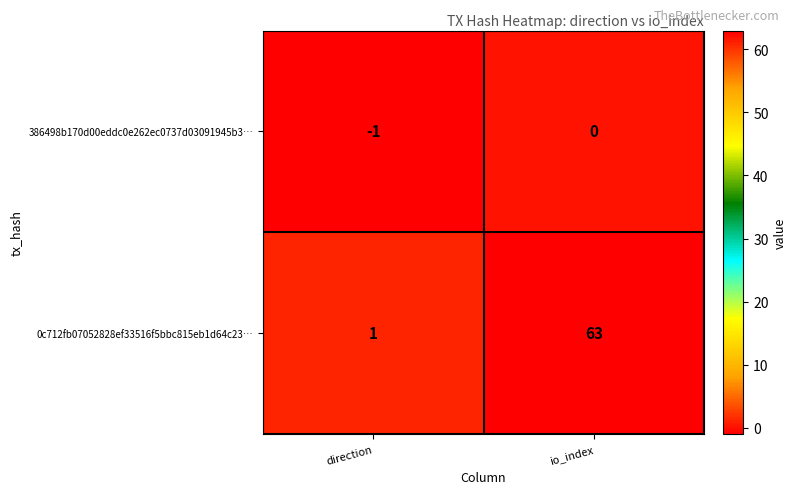

At which label is 386498b170d00eddc0e262ec0737d03091945b3… closest to 0?

io_index